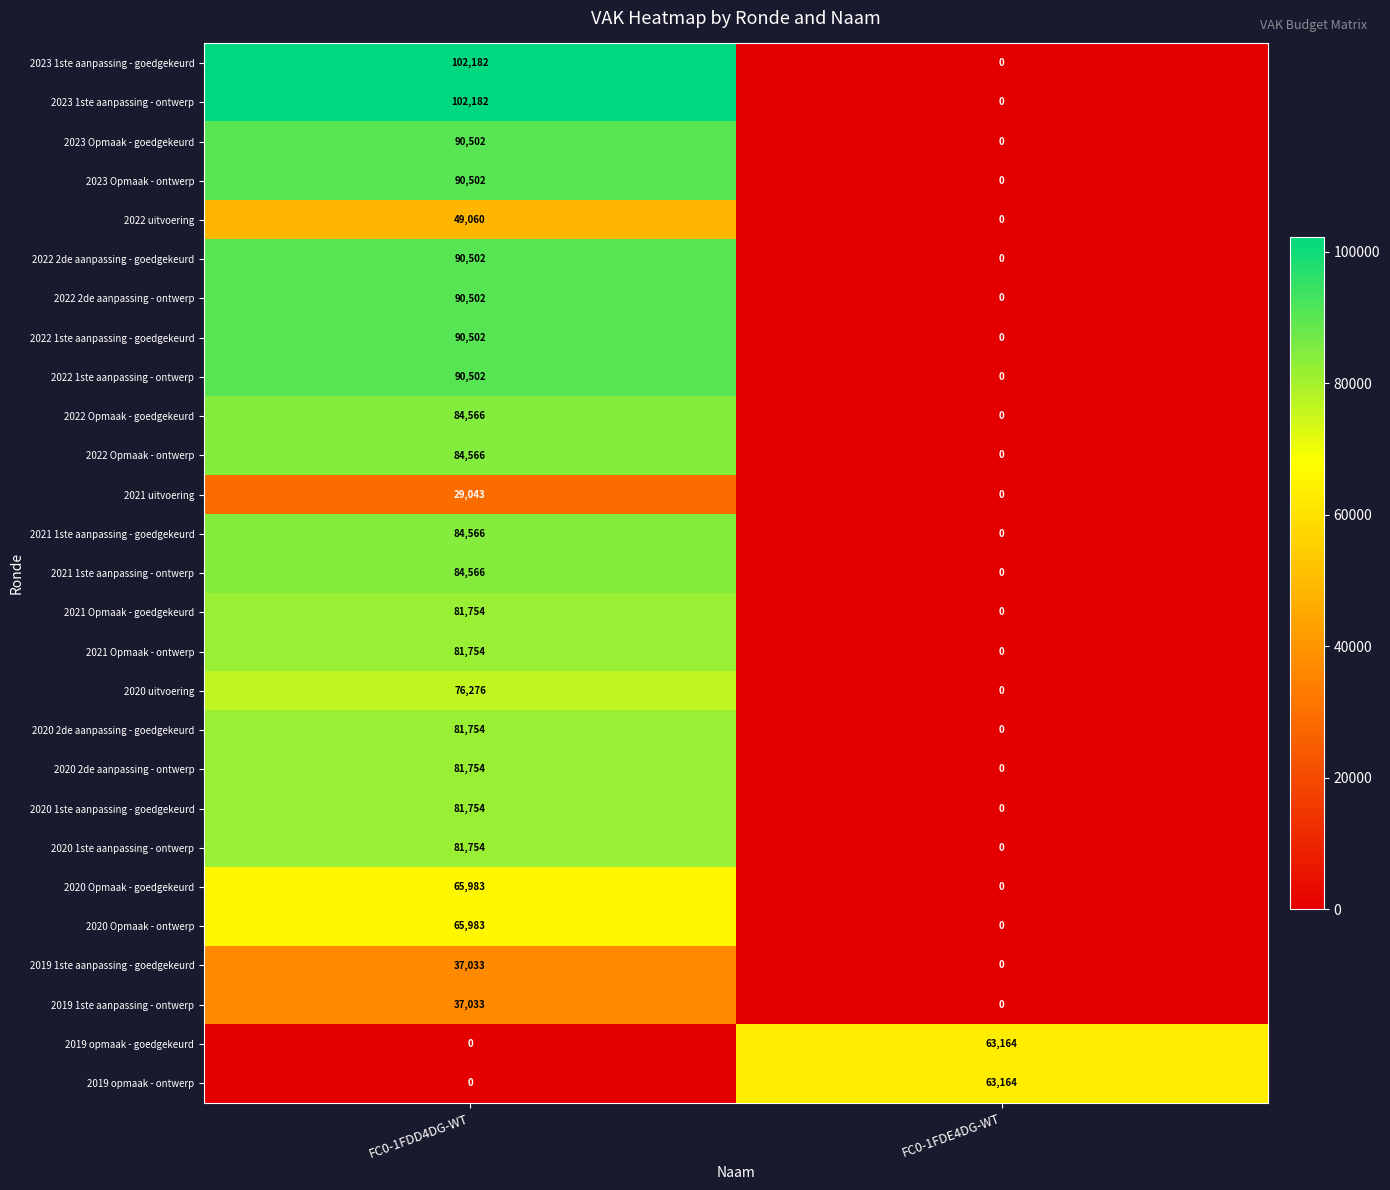

The value of 2021 1ste aanpassing - ontwerp at FC0-1FDD4DG-WT is 49736. True or false?

False